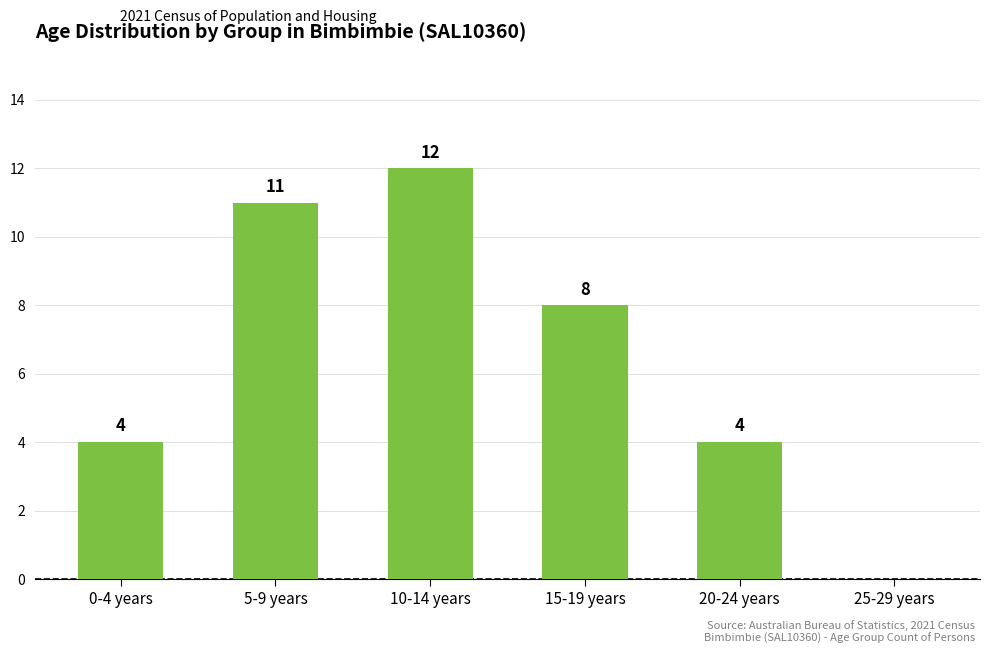

What is the difference between the values at 10-14 years and 20-24 years?

8